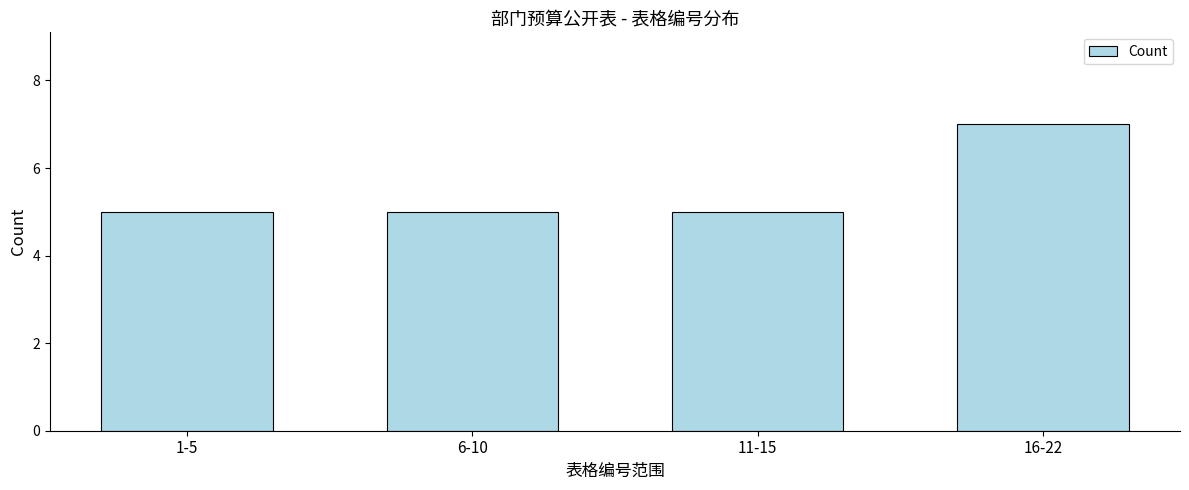

Reading left to right, list all the values displayed in this chart.

1-5=5	6-10=5	11-15=5	16-22=7